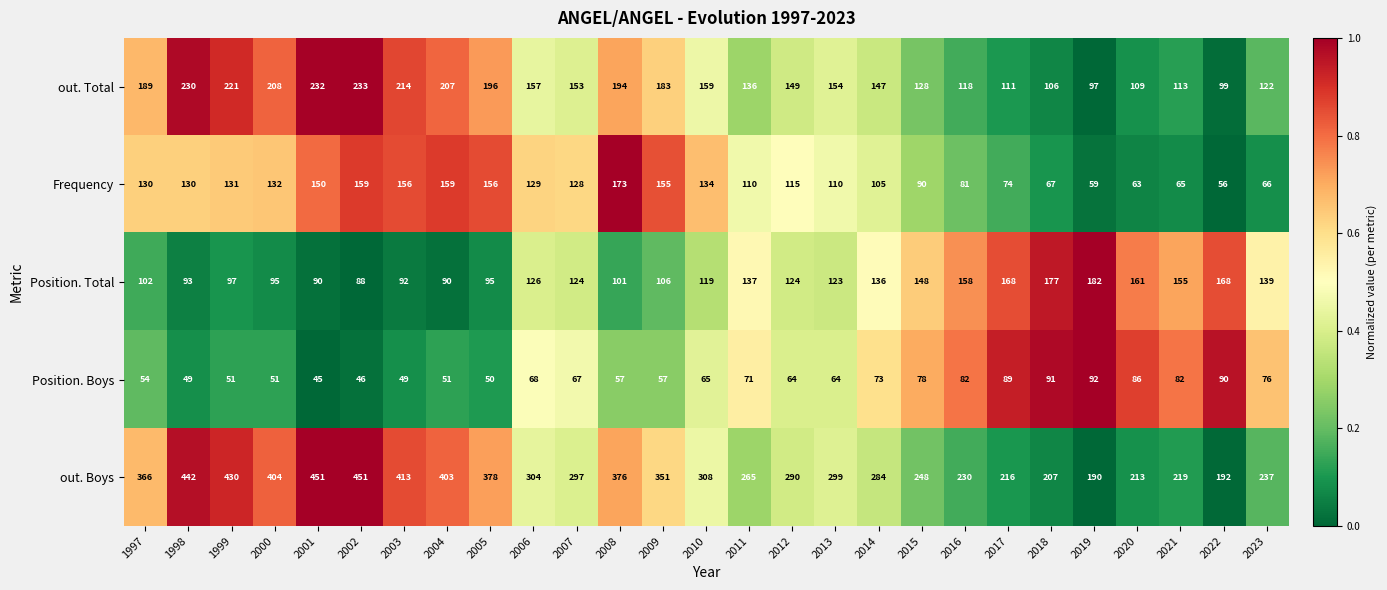

Rank the series by their maximum value, from lowest to highest.

Position. Boys, Frequency, Position. Total, out. Total, out. Boys